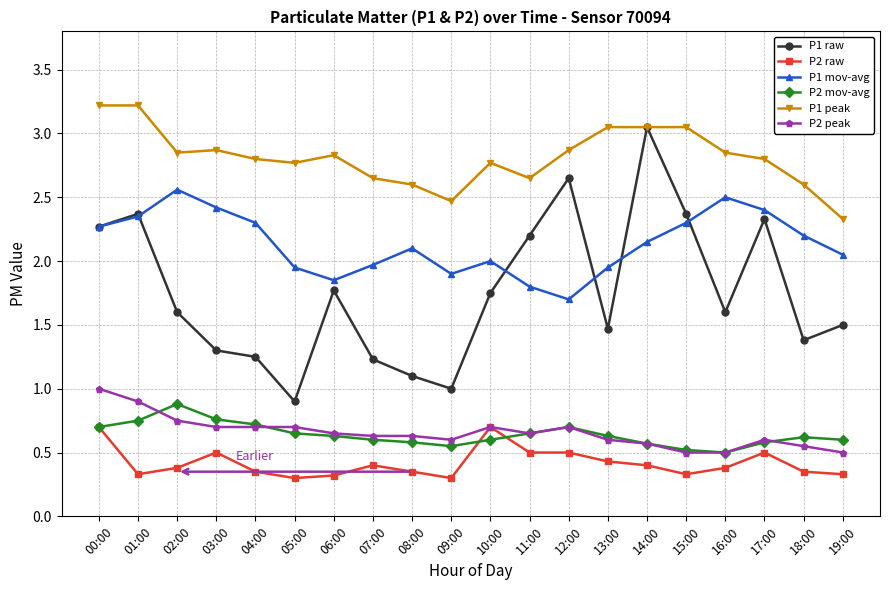

True or false: P1 peak and P1 mov-avg cross at least once.

False